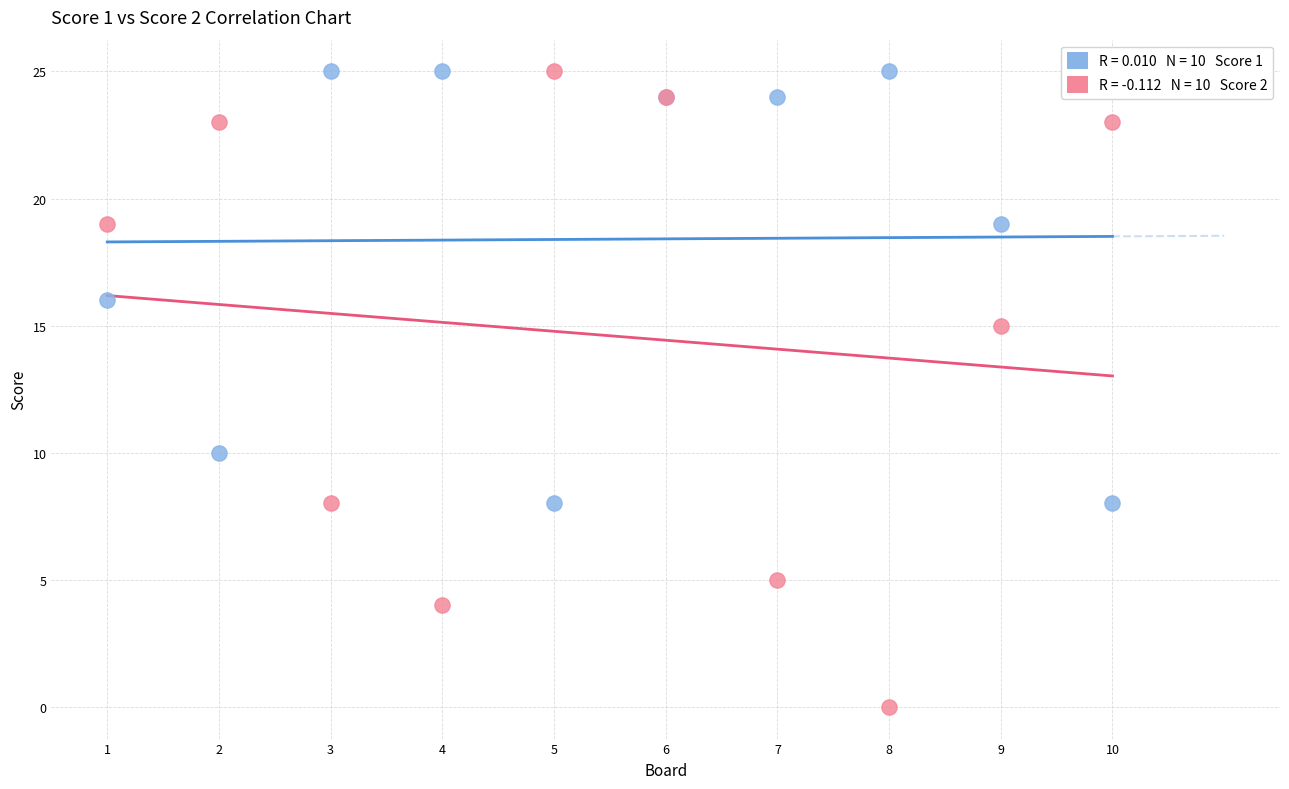

Across all series, what Y value is closest to 12?

10